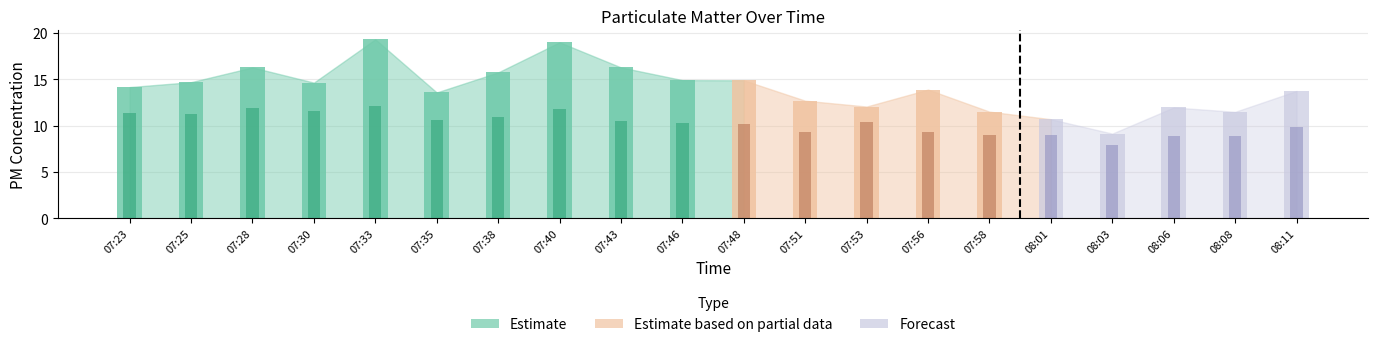

The value of SDS_P2 at 08:11 is 15.0. True or false?

False